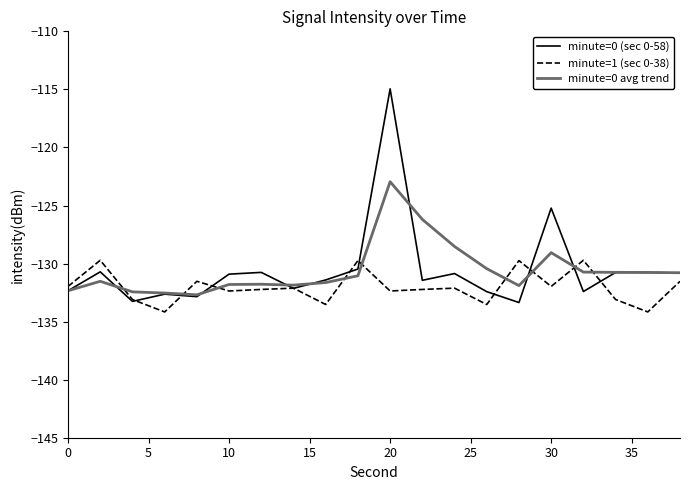

True or false: minute=1 (sec 0-38) and minute=0 avg trend cross at least once.

True